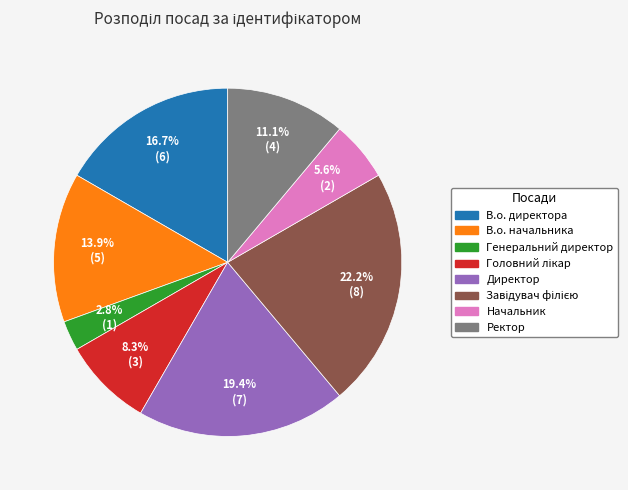

What portion of the pie excludes В.о. начальника?

86.1%